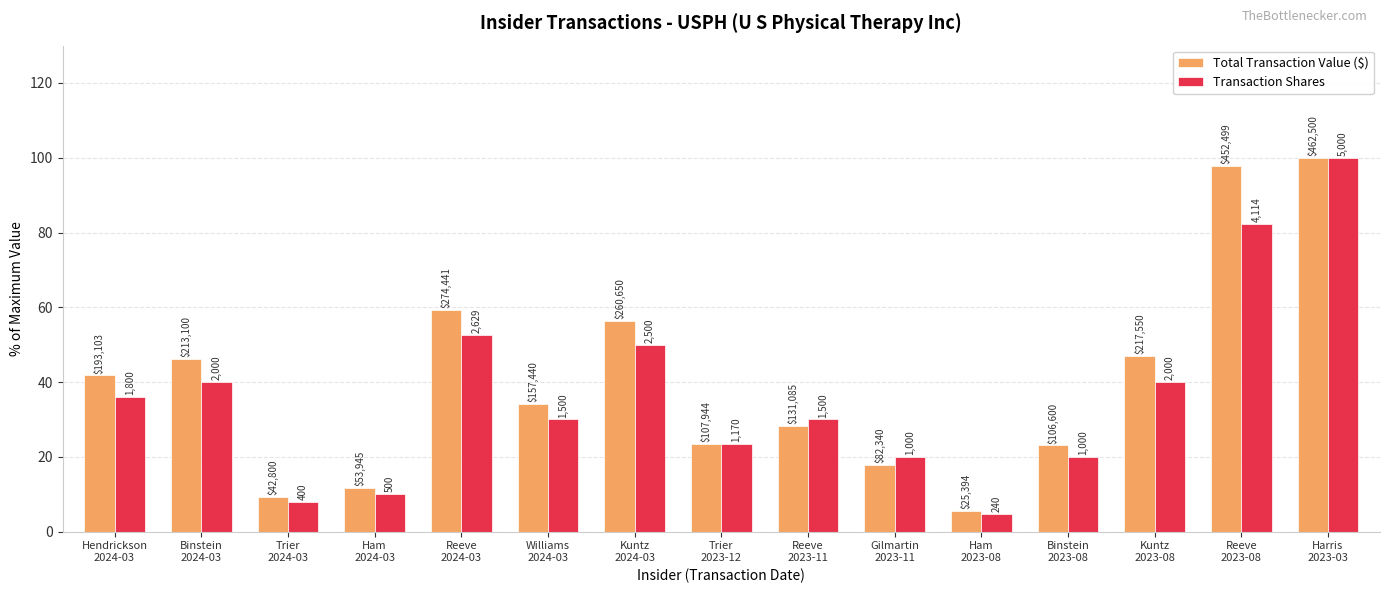

What is the lowest value of the Transaction Shares series?

4.8